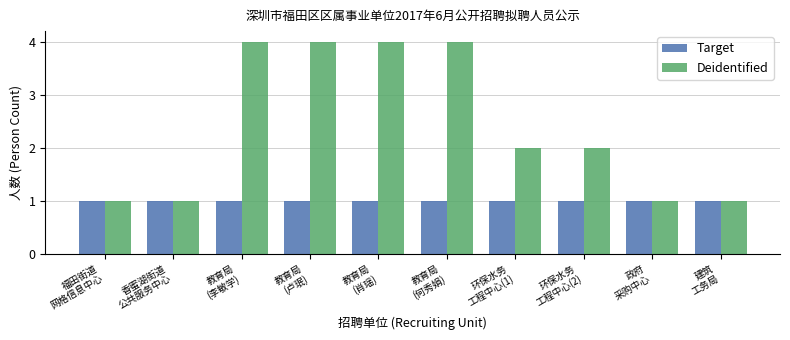

Is it true that Target equals 2 at 政府
采购中心?

False